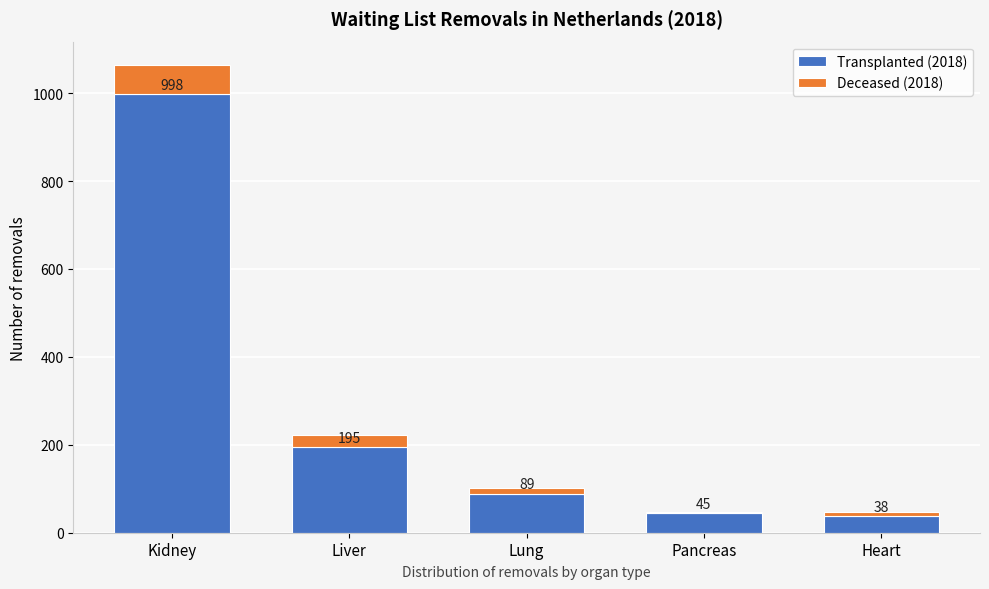

Reading left to right, transcribe the values for Transplanted (2018).

Kidney=998	Liver=195	Lung=89	Pancreas=45	Heart=38